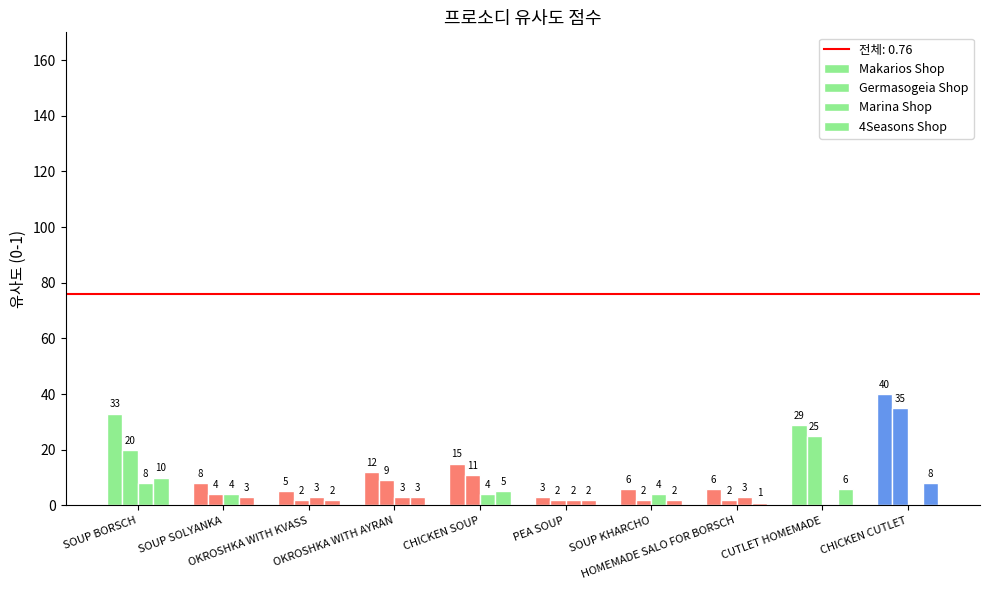

How many series are shown in this chart?

4